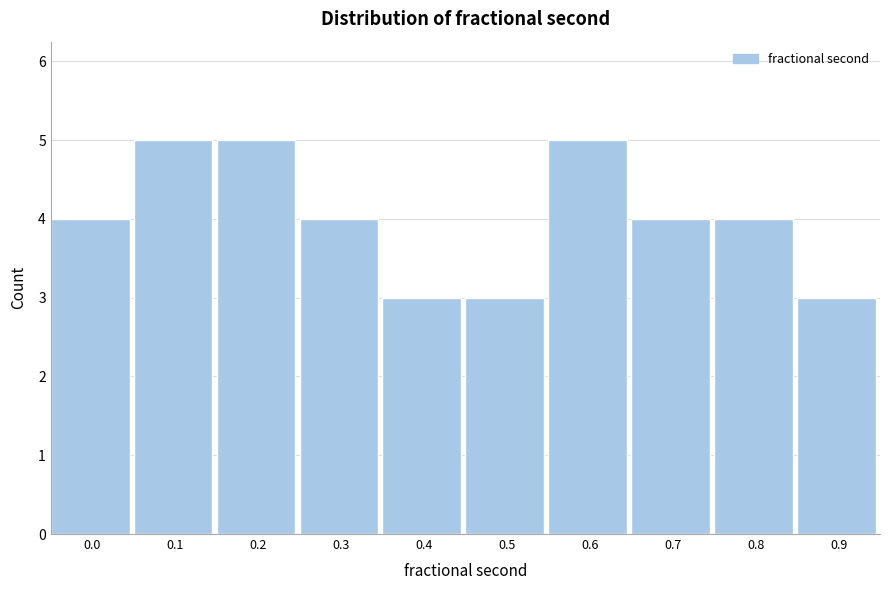

Reading right to left, transcribe all the data shown in this chart.

3	4	4	5	3	3	4	5	5	4